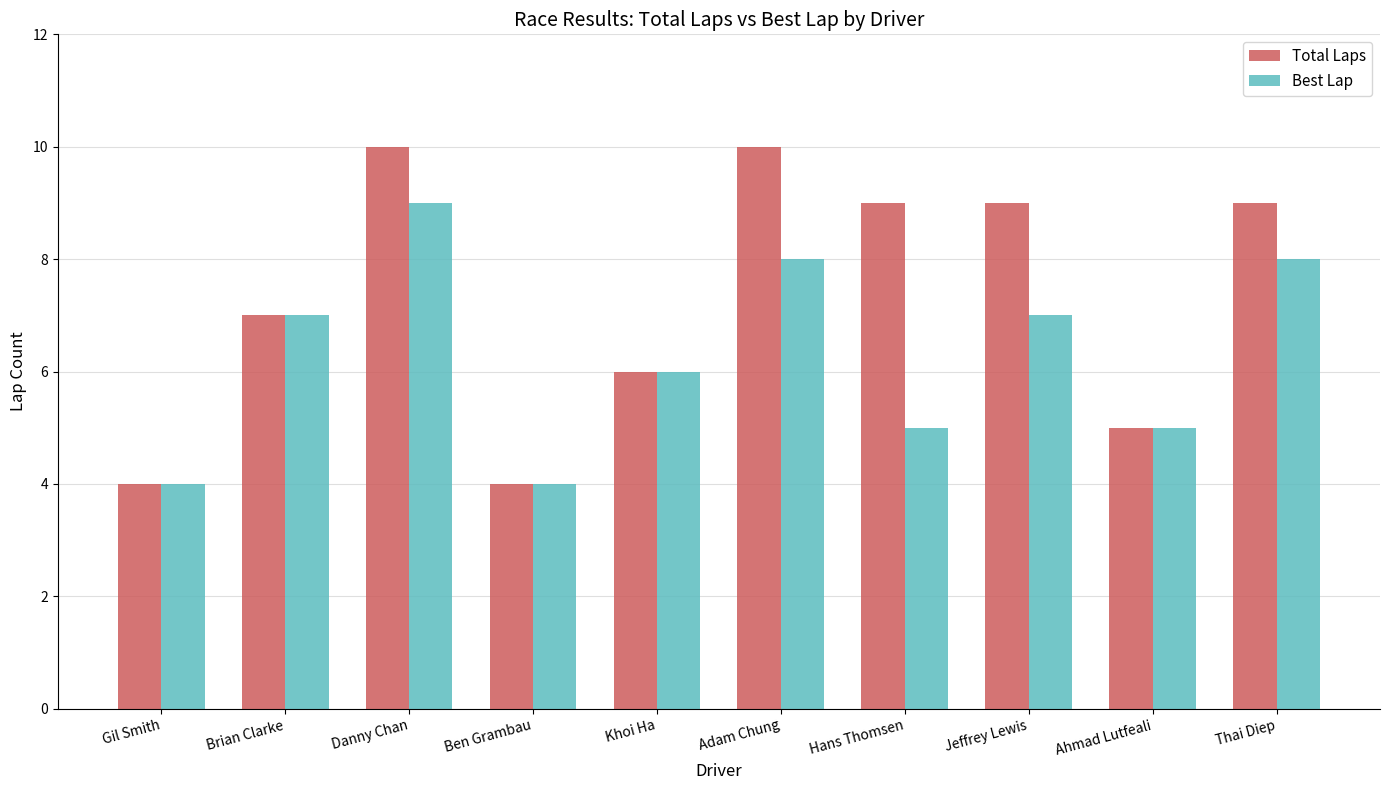

How many data points does each series have?

10